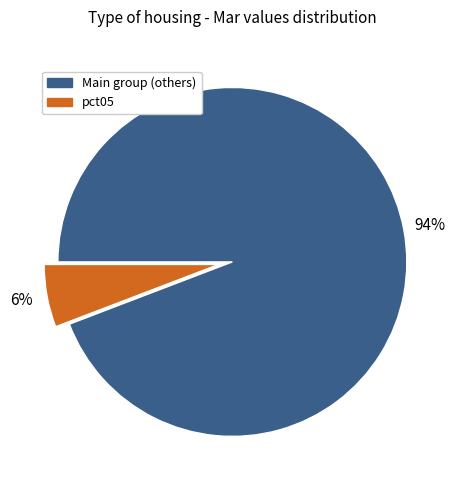

Count the number of slices in the pie.

2